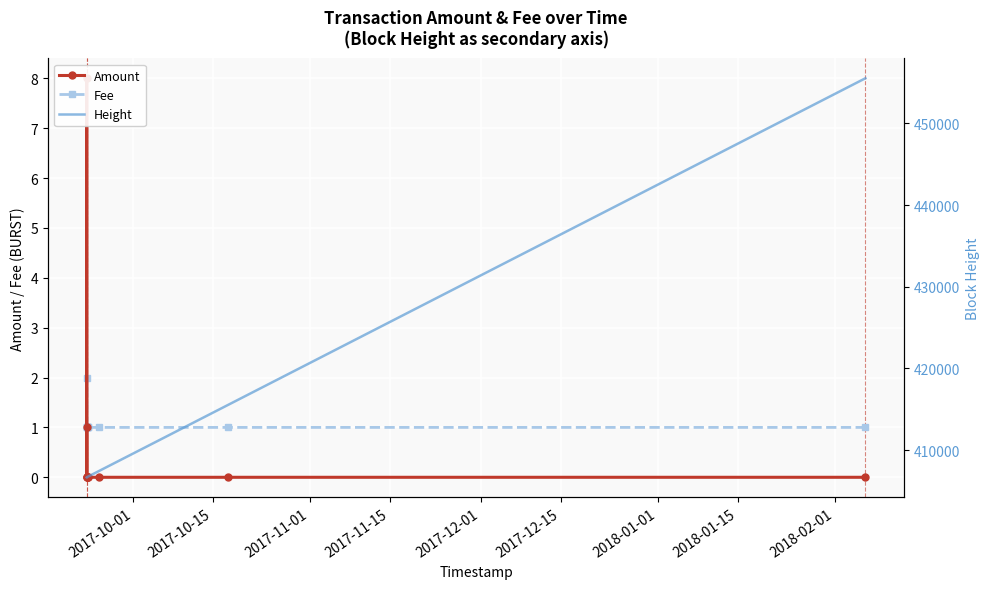

Reading left to right, what are all the values shown in this chart?

Amount: 1.0	0.0	8.0	0.0	0.0	0.0	0.0	0.0	0.0	0.0
Fee: 1.0	1.0	2.0	1.0	1.0	1.0	1.0	1.0	1.0	1.0
Height: 406690.0	406692.0	406692.0	406693.0	406720.0	406744.0	406751.0	407430.0	415572.0	455507.0